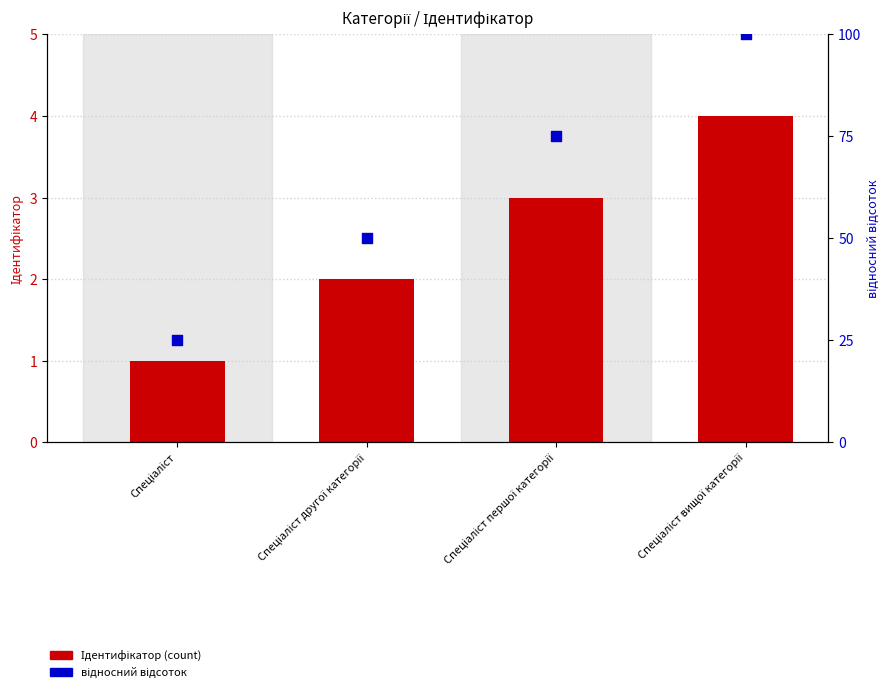

Is the value of відносний відсоток at Спеціаліст другої категорії greater than the value of Ідентифікатор at Спеціаліст вищої категорії?

Yes